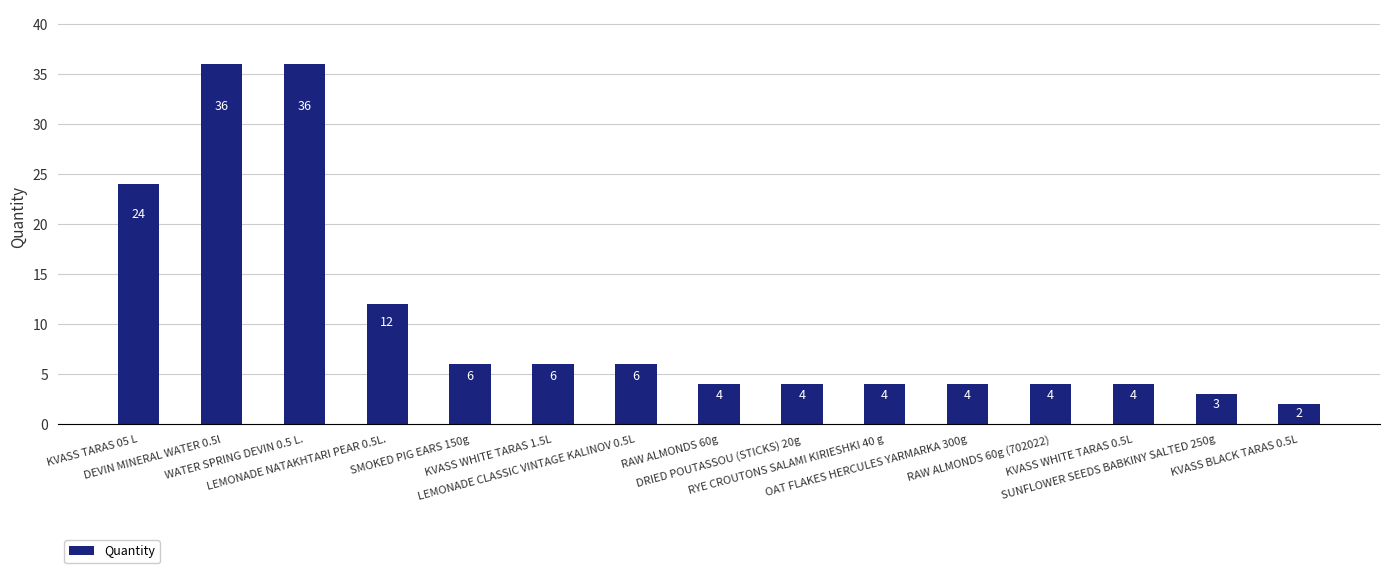

Does the chart contain any negative values?

No